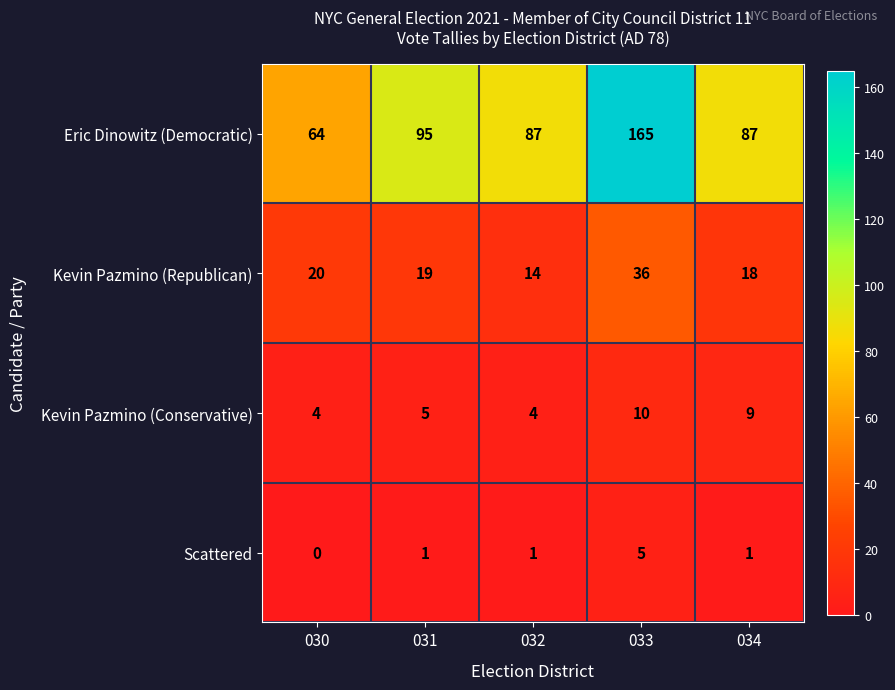

Reading right to left, what are all the values shown in this chart?

Eric Dinowitz (Democratic): 87	165	87	95	64
Kevin Pazmino (Republican): 18	36	14	19	20
Kevin Pazmino (Conservative): 9	10	4	5	4
Scattered: 1	5	1	1	0